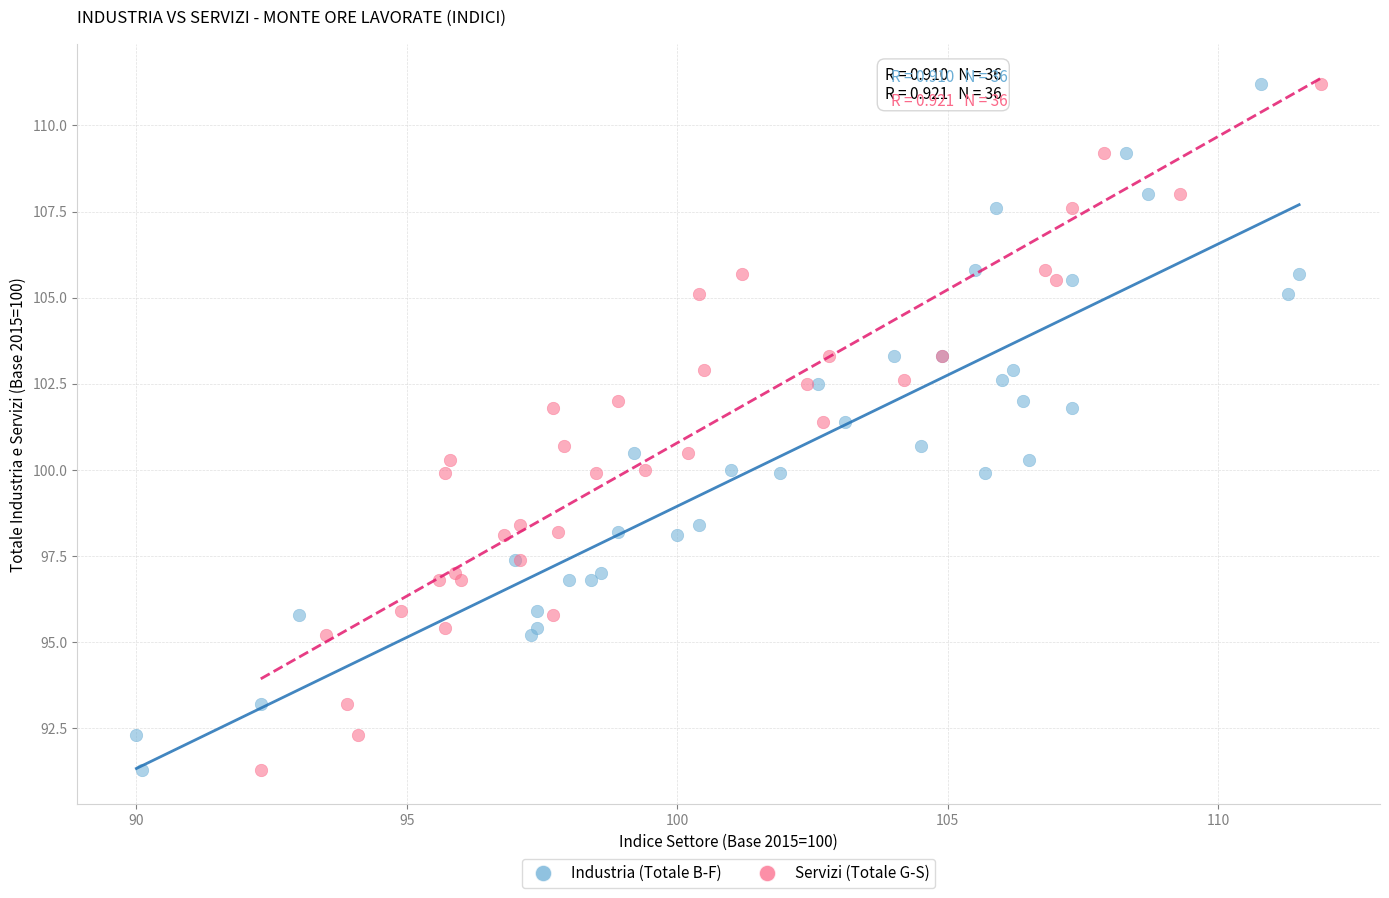

What are all the series names shown in the legend?

Industria (Totale B-F), Servizi (Totale G-S)